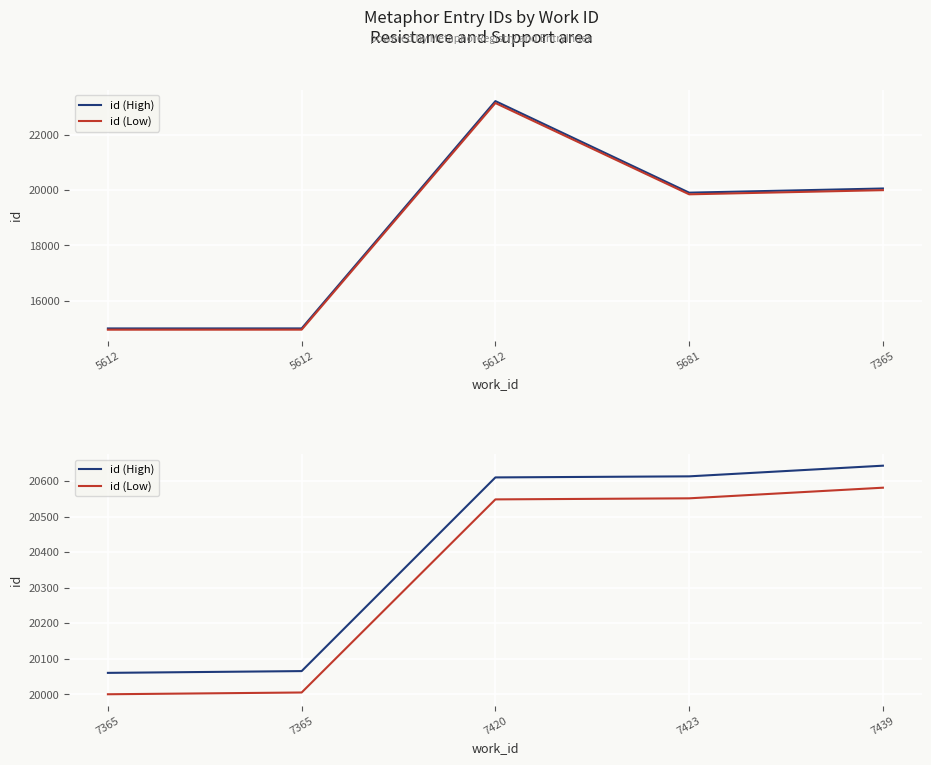

What is the difference between the second highest and second lowest values in the id (High) series?

548.0